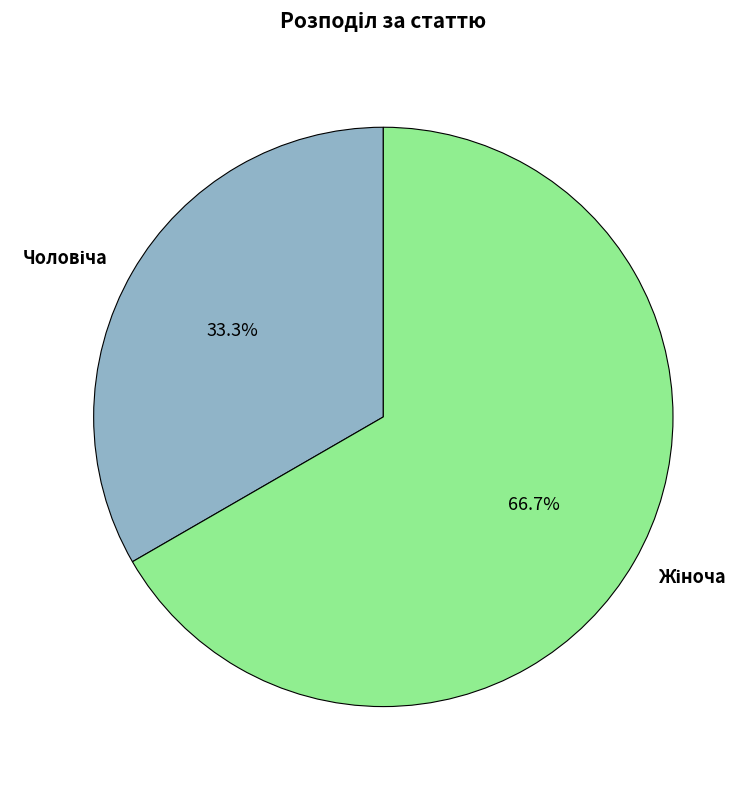

How many slices are in this pie chart?

2